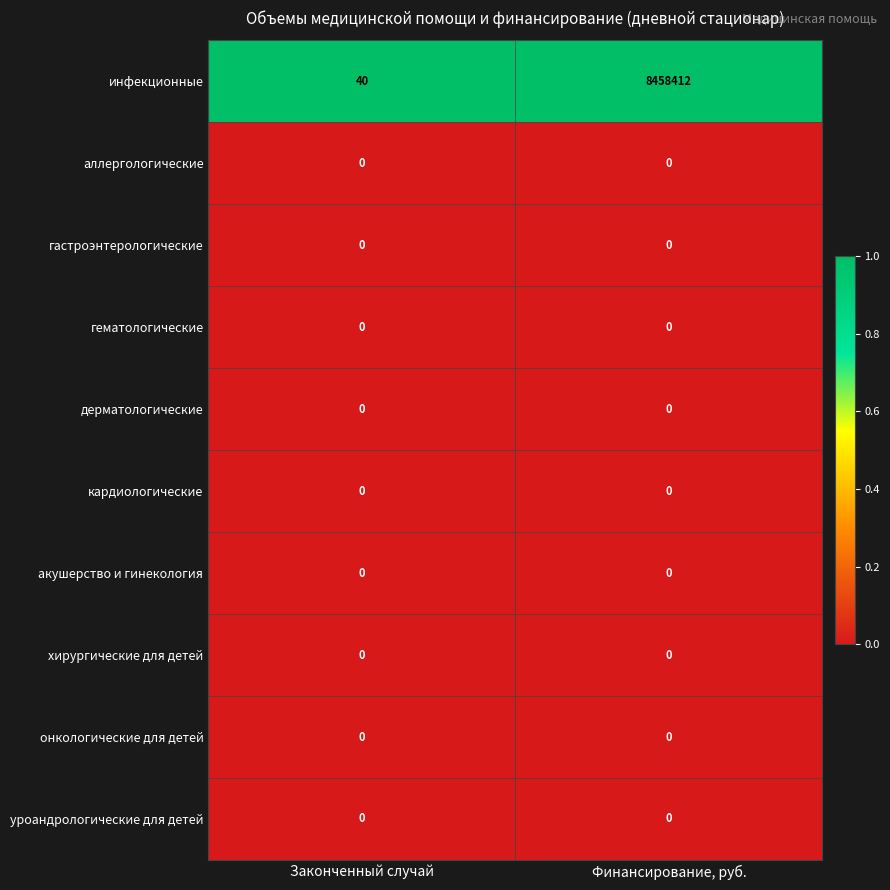

Which series has the largest range (max minus min)?

инфекционные